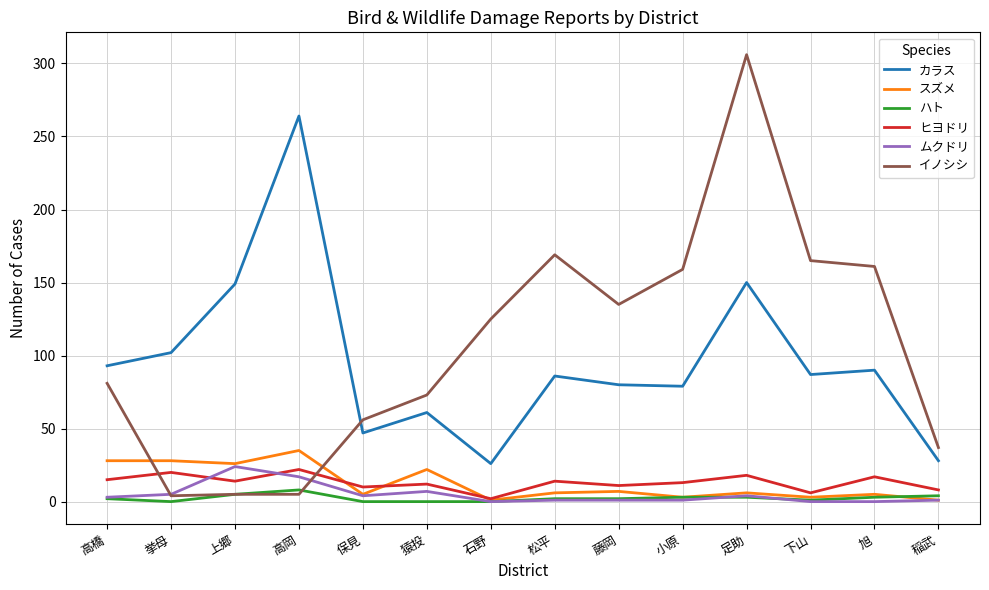

What is the highest value of the ムクドリ series?

24